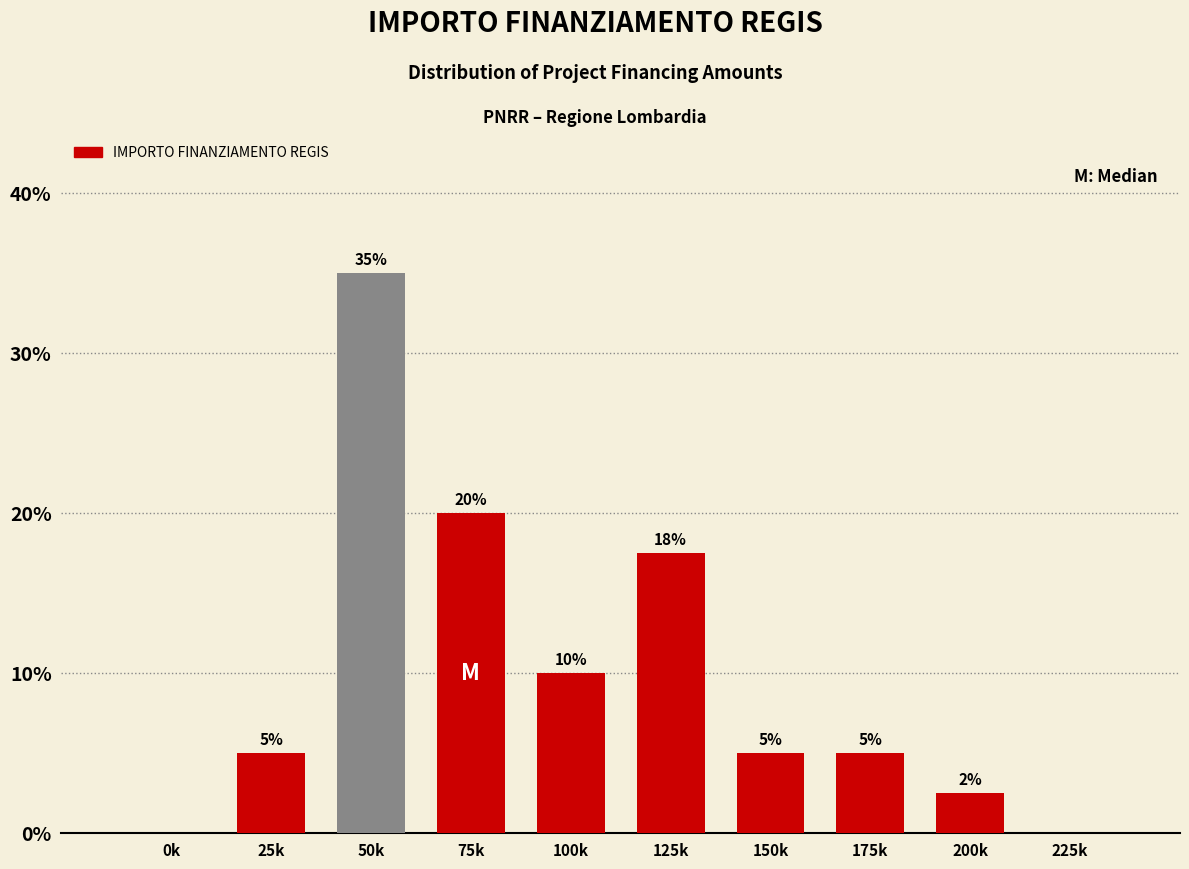

Which category has the highest value across all series?

50k